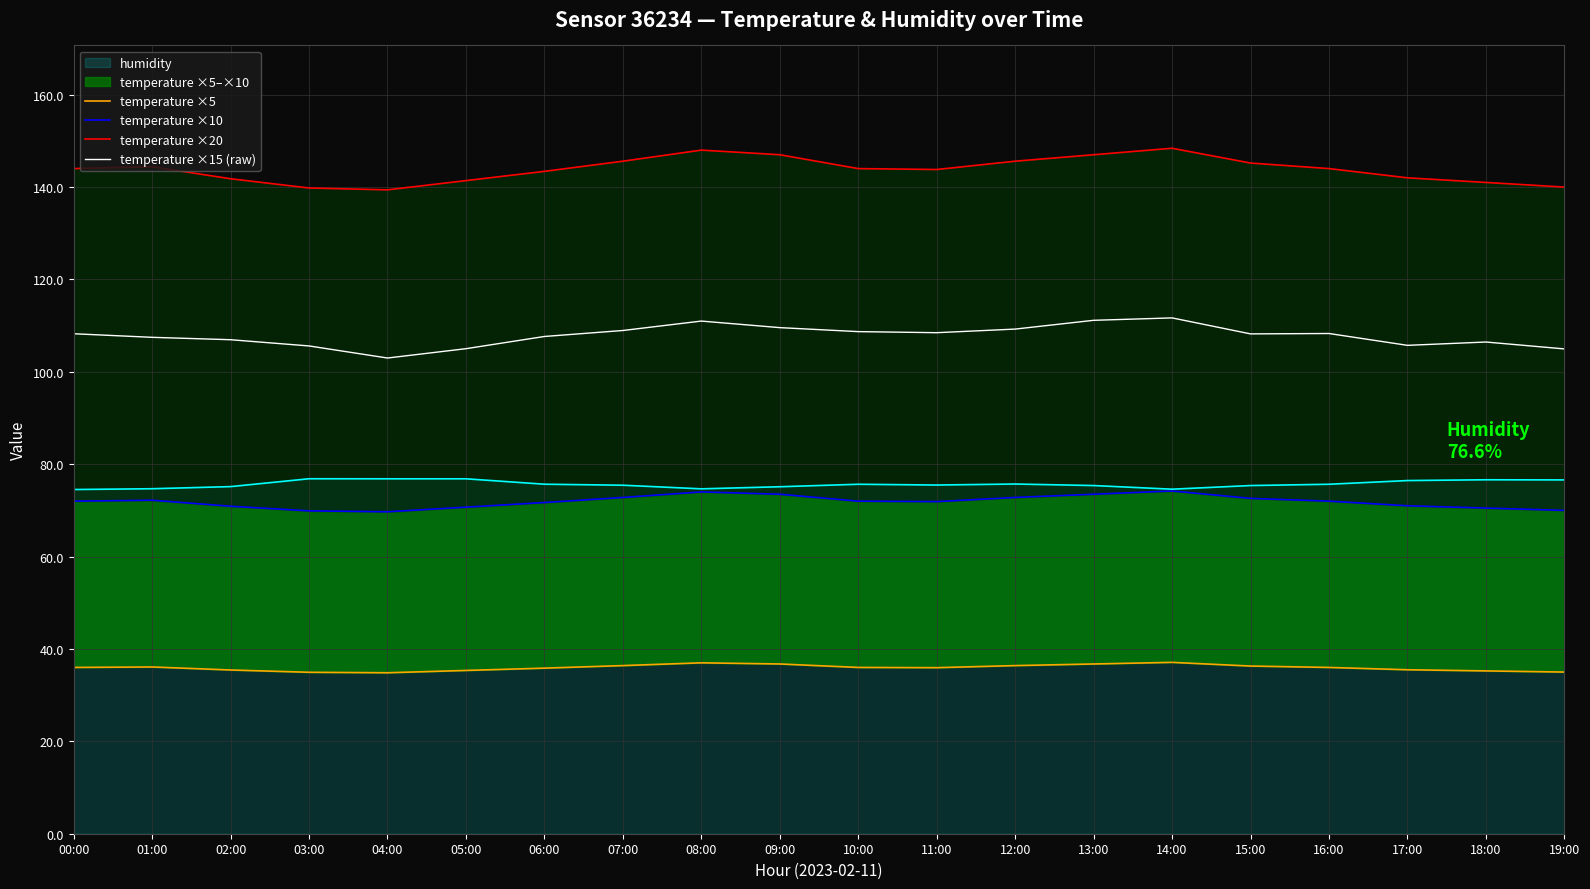

The temperature ×15 (raw) series shows 107.0 at 02:00. True or false?

True